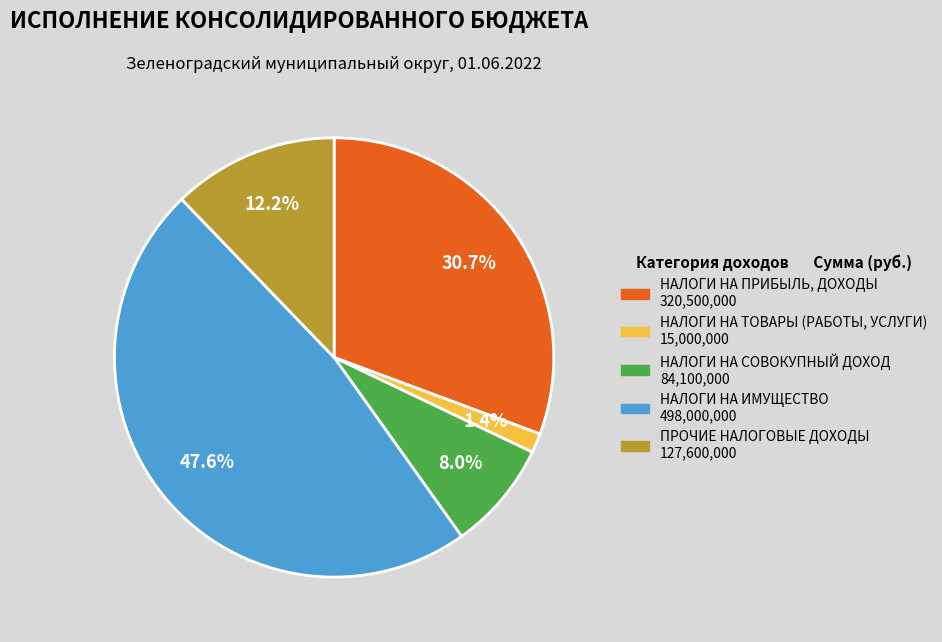

Count the number of slices in the pie.

5